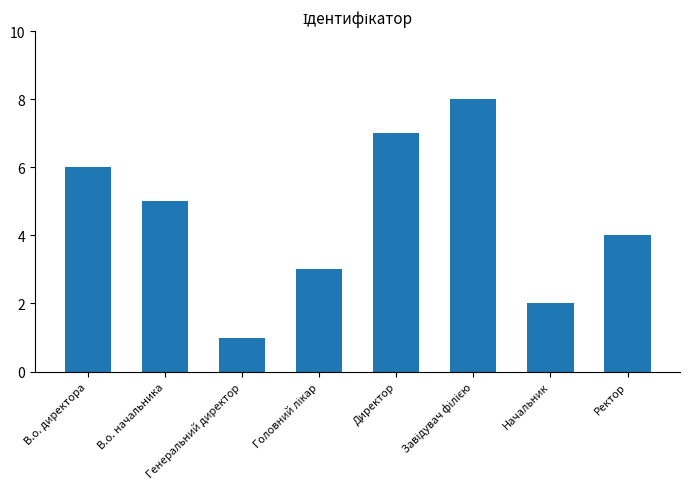

What is the sum of the values at В.о. директора and Генеральний директор?

7